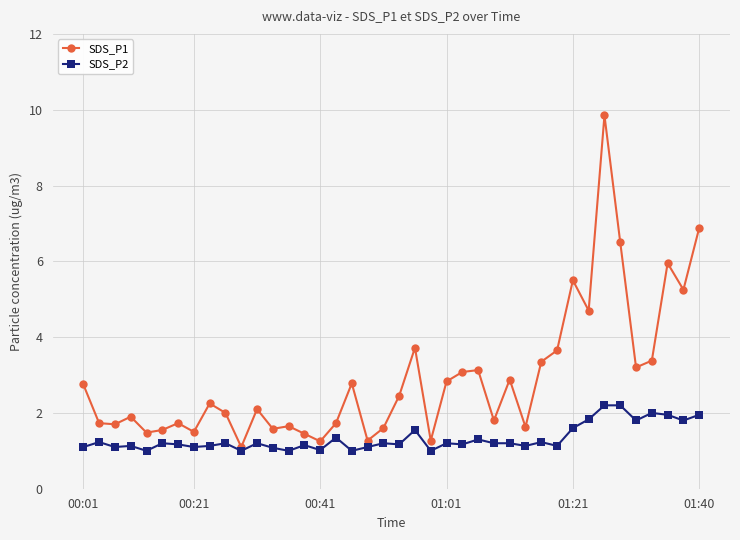

Which series has the widest spread of values?

SDS_P1